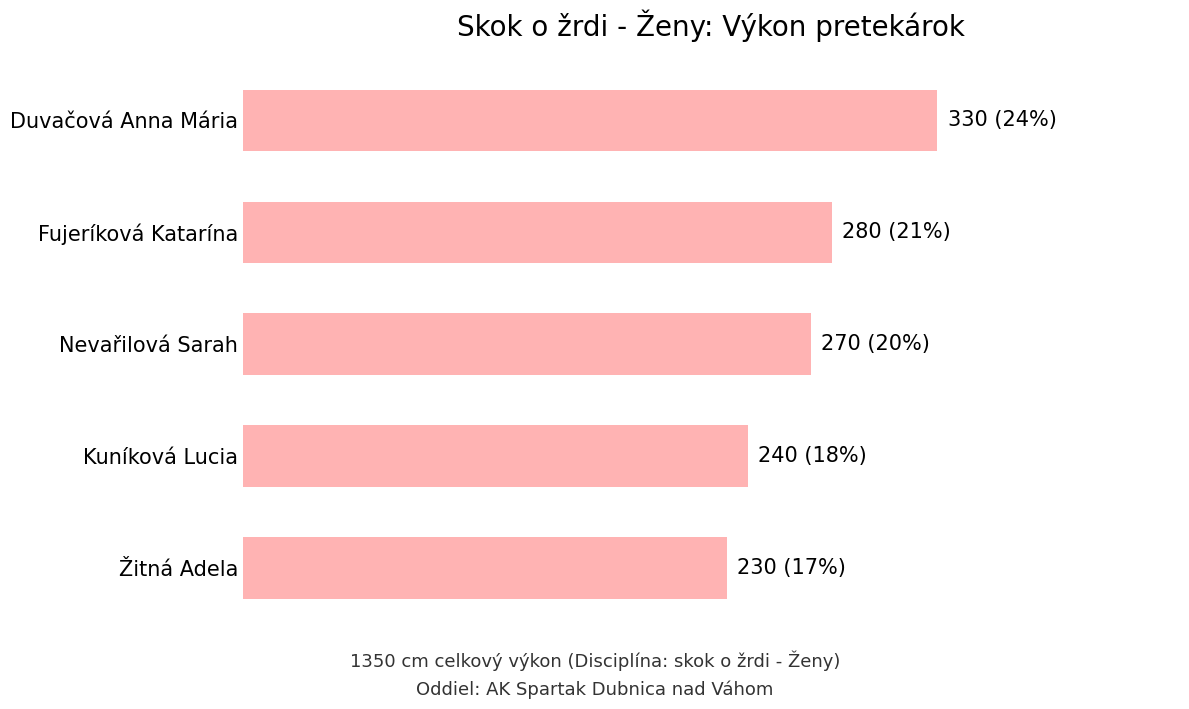

Which label corresponds to the smallest value in the chart?

Žitná Adela